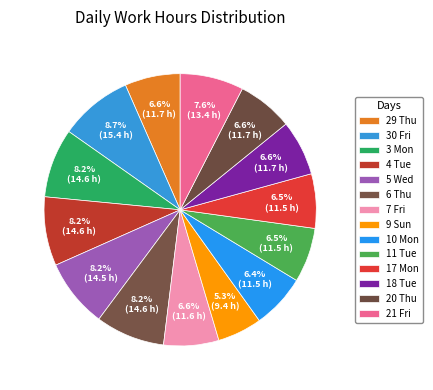

How many segments does this pie chart have?

14